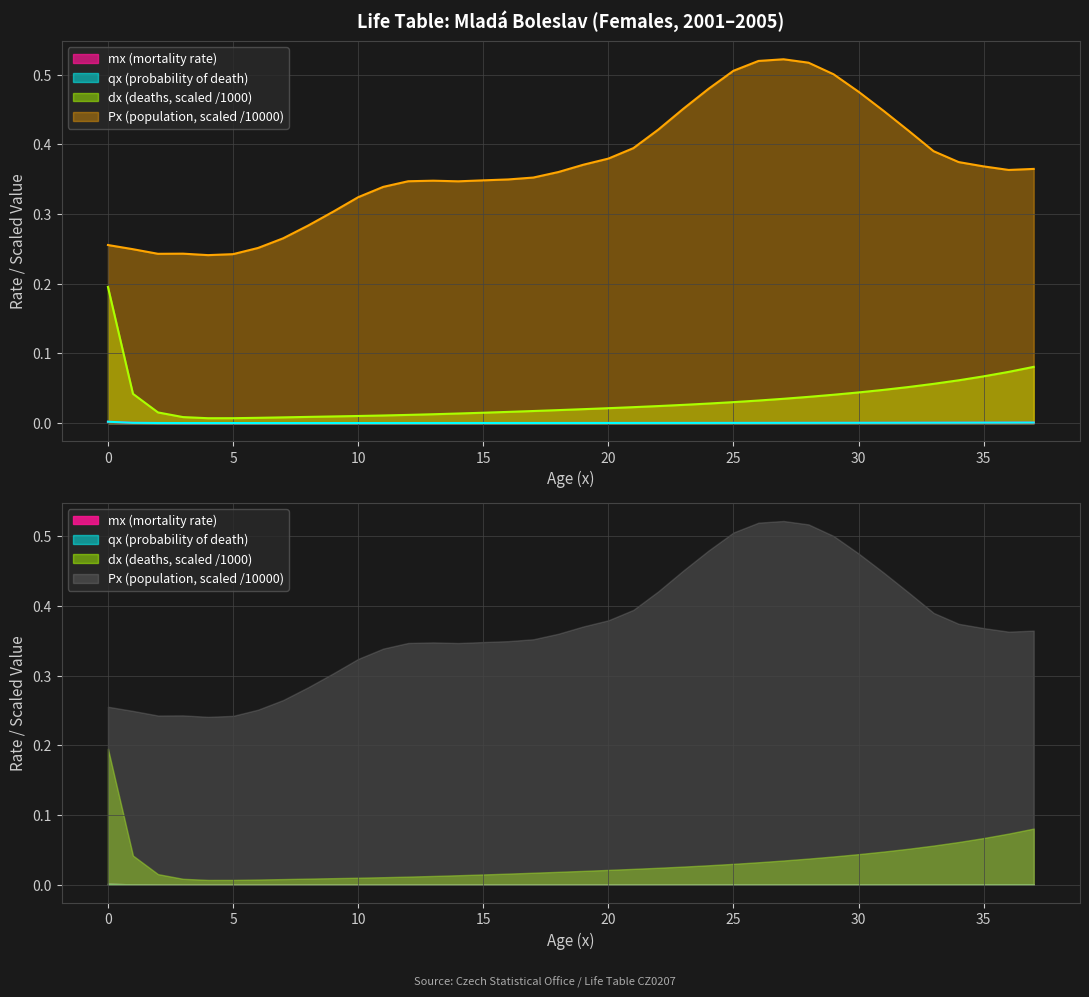

Which label corresponds to the smallest value in the chart?

4